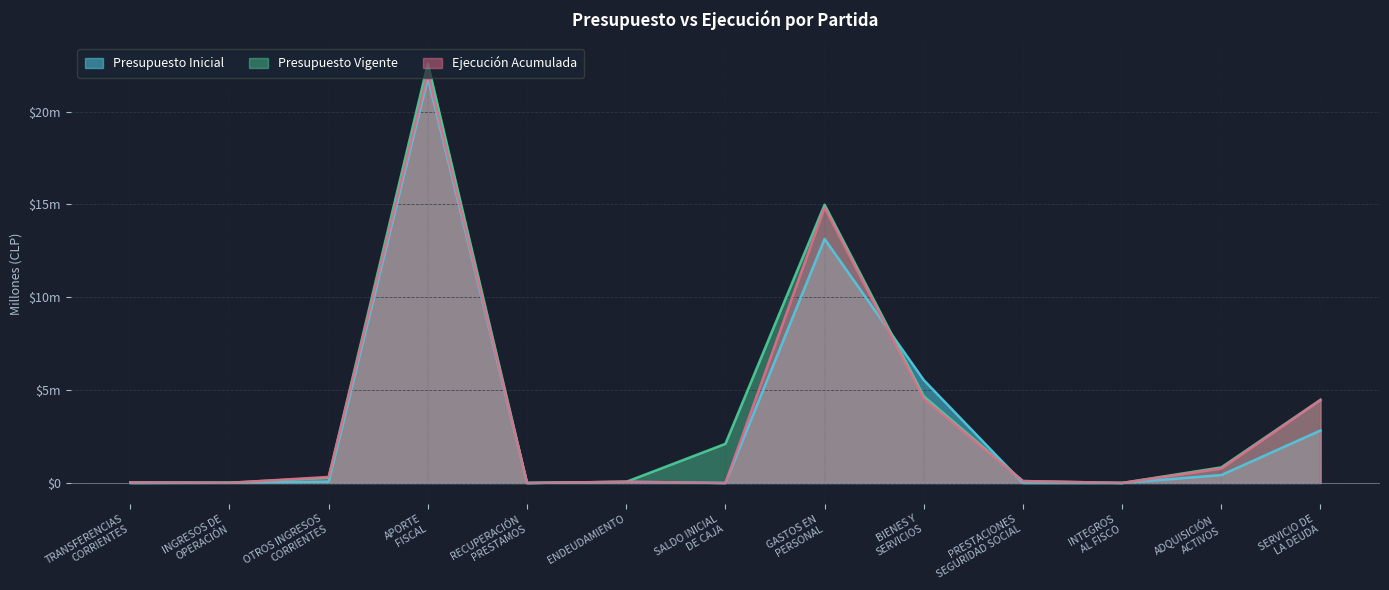

Where is Presupuesto Vigente nearest to the value 11?

GASTOS EN
PERSONAL